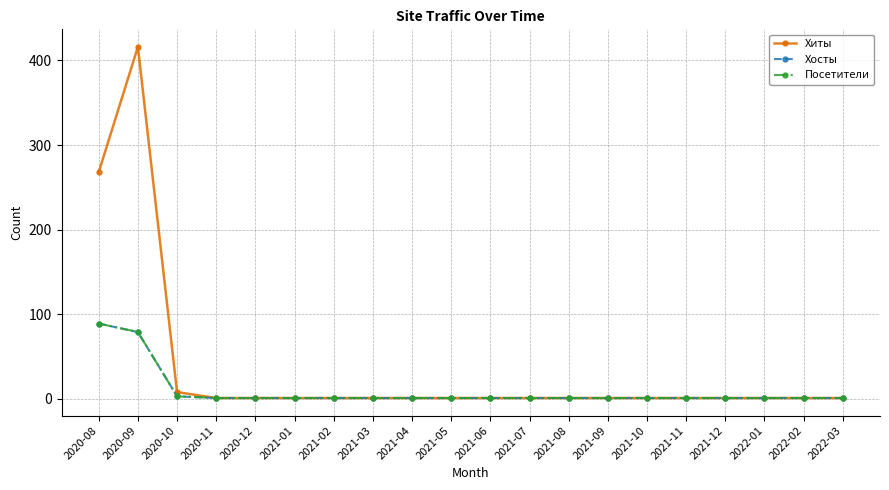

Reading left to right, list all the values displayed in this chart.

Хиты: 268	416	8	1	1	1	1	1	1	1	1	1	1	1	1	1	1	1	1	1
Хосты: 89	79	3	1	1	1	1	1	1	1	1	1	1	1	1	1	1	1	1	1
Посетители: 89	79	3	1	1	1	1	1	1	1	1	1	1	1	1	1	1	1	1	1